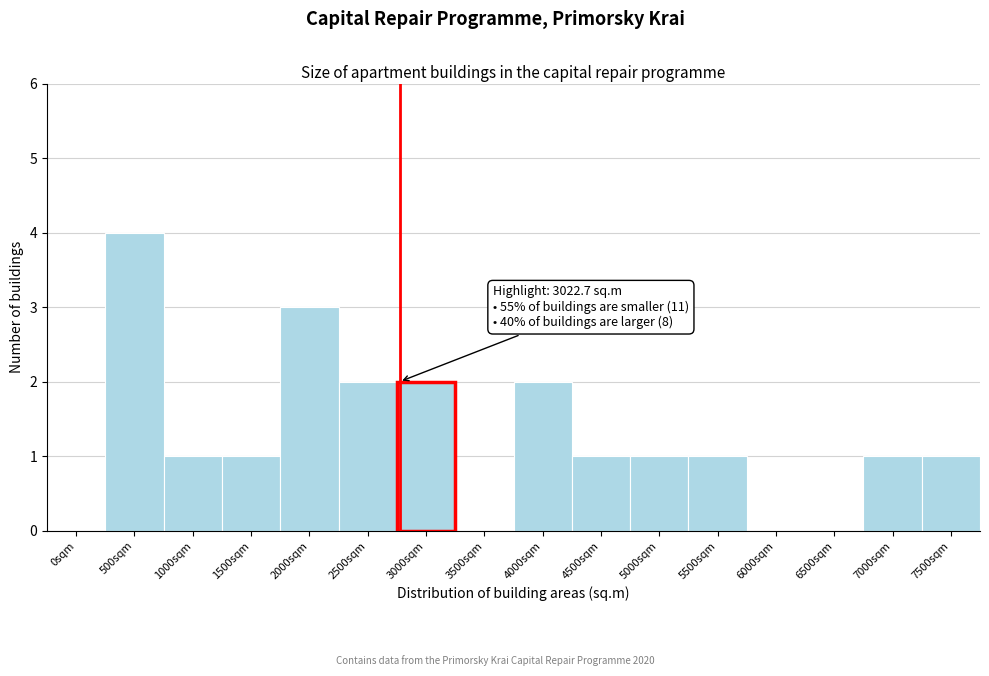

Reading left to right, list all the values displayed in this chart.

0sqm=0	500sqm=4	1000sqm=1	1500sqm=1	2000sqm=3	2500sqm=2	3000sqm=2	3500sqm=0	4000sqm=2	4500sqm=1	5000sqm=1	5500sqm=1	6000sqm=0	6500sqm=0	7000sqm=1	7500sqm=1